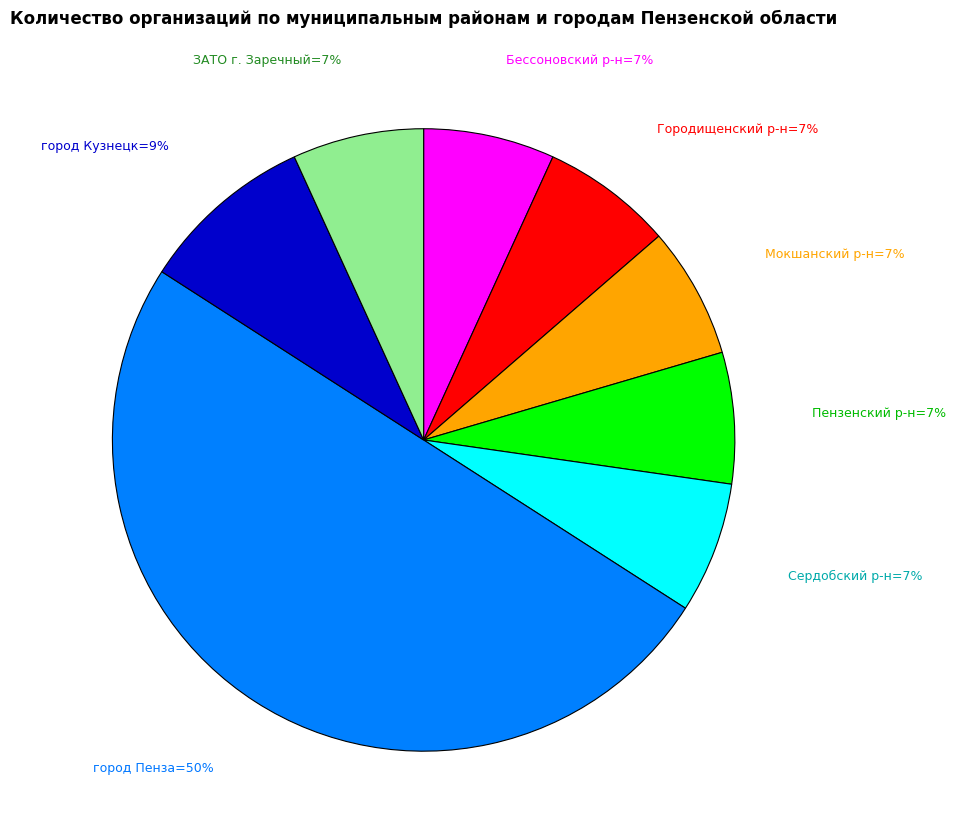

To the nearest percent, what is the average slice percentage?

12%